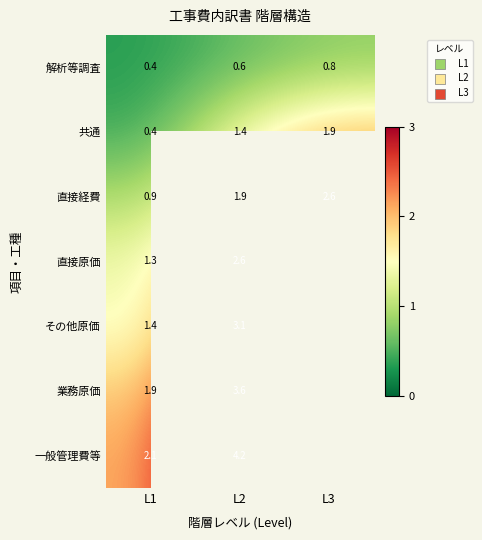

The value of row_2 at L2 is 1.9. True or false?

True